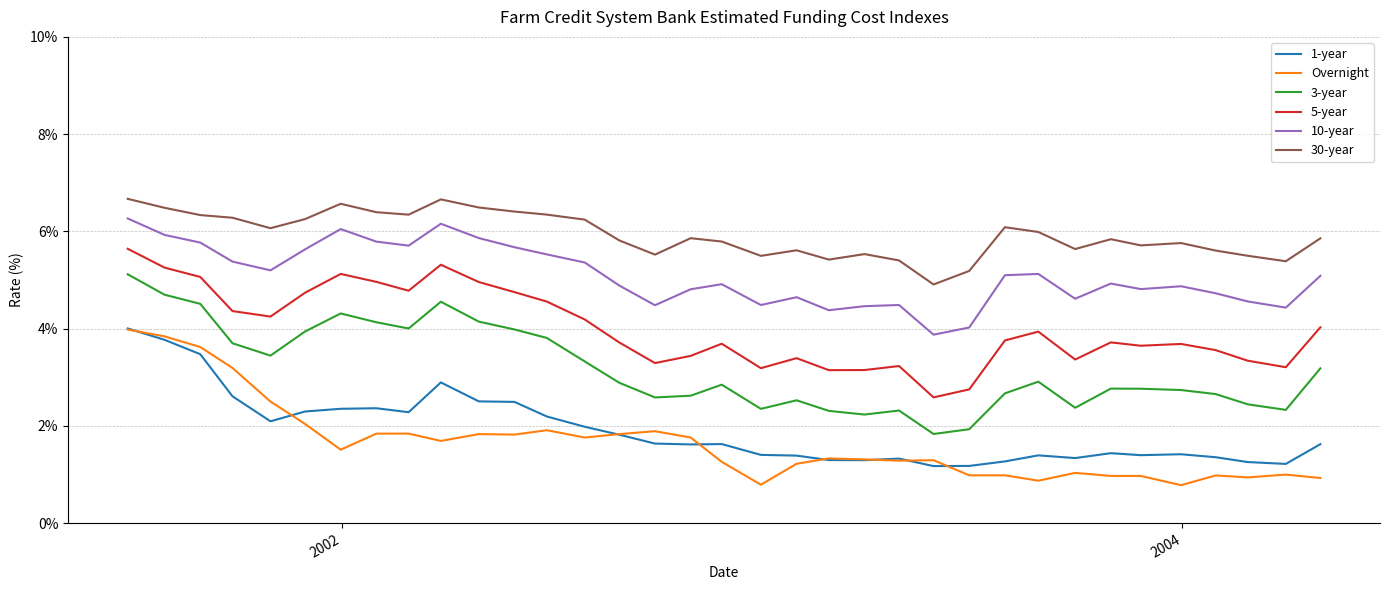

Which series has the largest total across all categories?

30-year